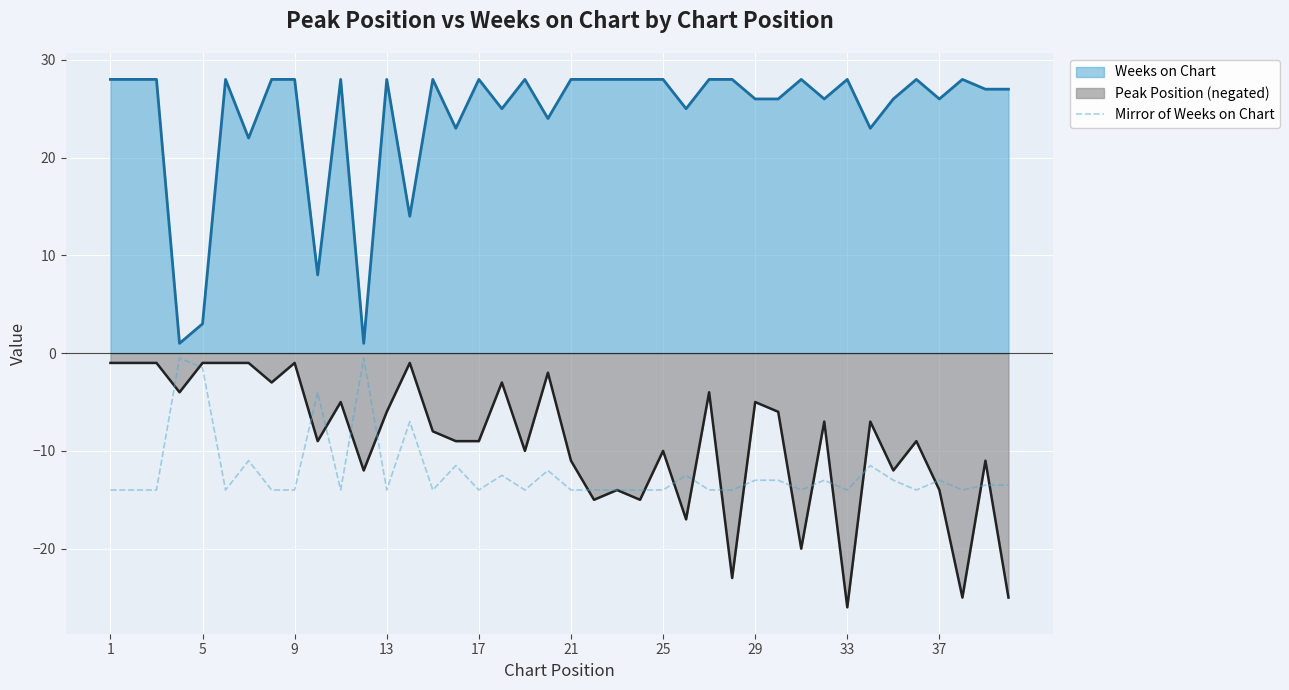

The value of Mirror of Weeks on Chart at 29 is -13.0. True or false?

True